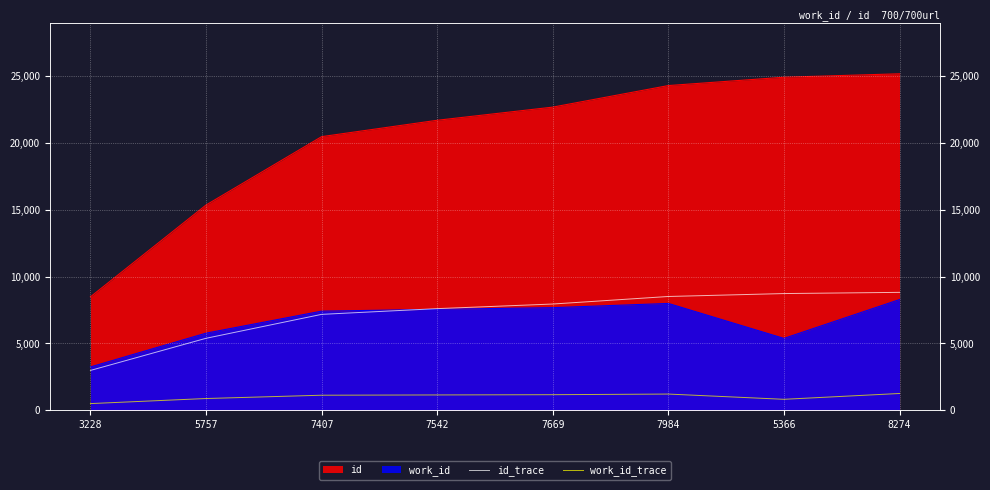

At which label does id_trace first exceed 7940?

7669